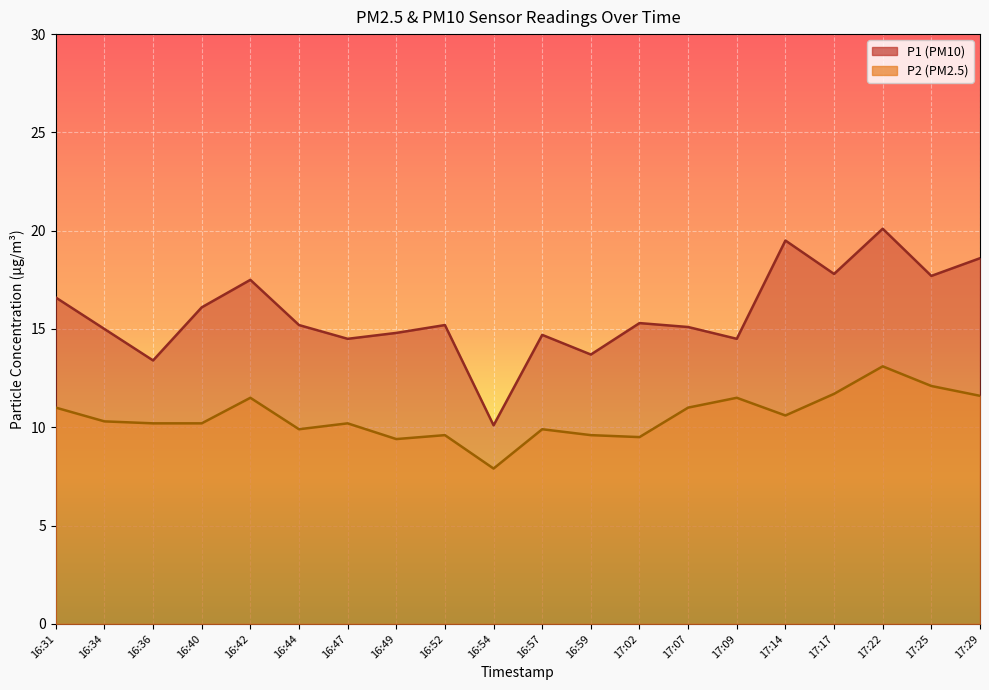

What are all the series names shown in the legend?

P1, P2